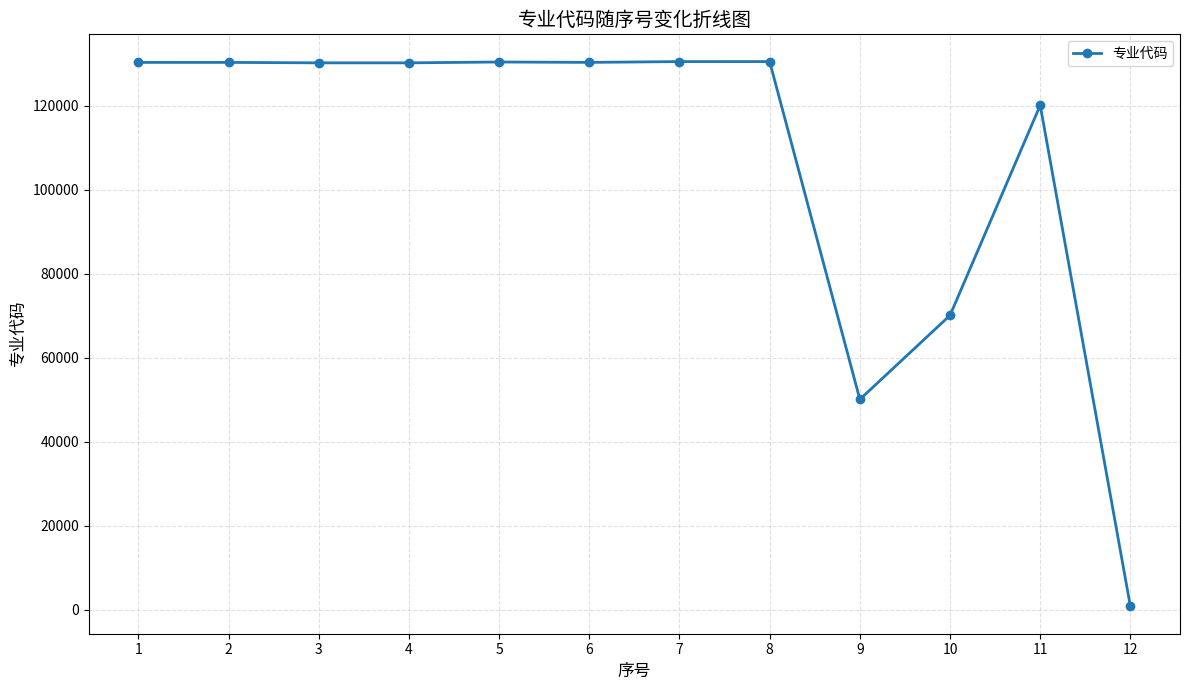

How many values are below 130305?

6